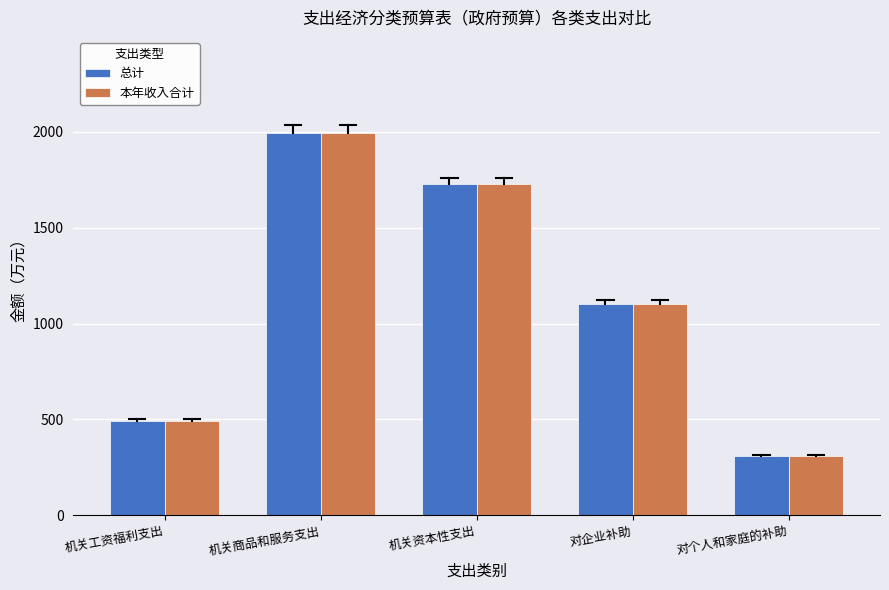

Reading left to right, extract all data points from this chart.

总计: 490	1995	1725	1100	310
本年收入合计: 490	1995	1725	1100	310